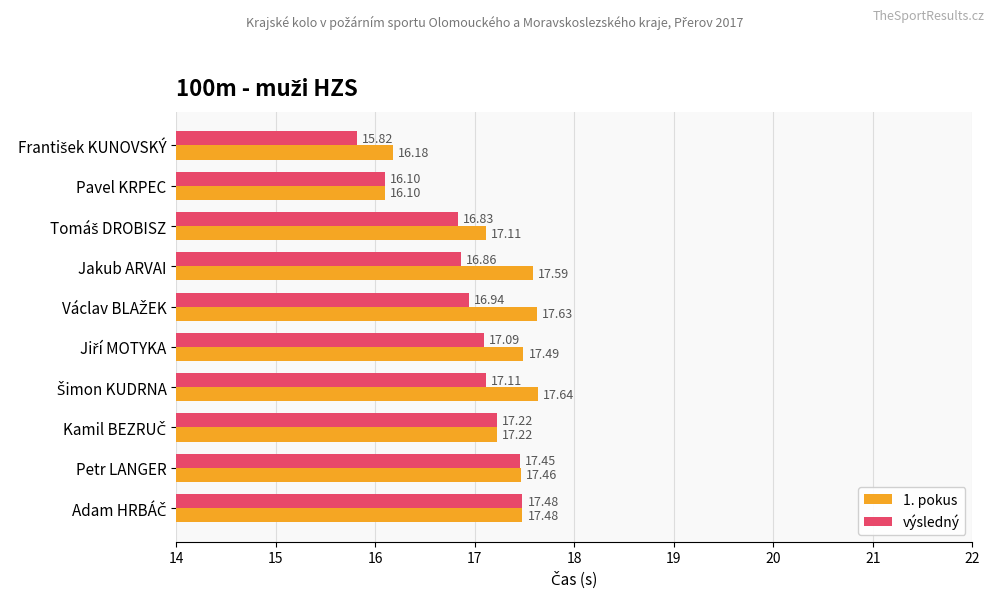

List the series in order of their overall mean, lowest first.

výsledný, 1. pokus